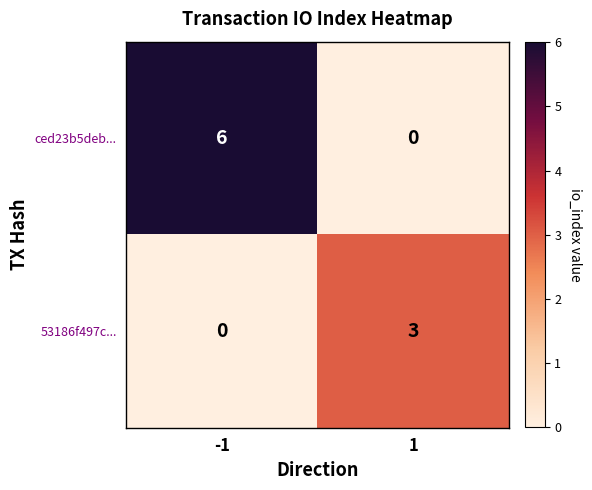

The 53186f497c... series shows 4 at 1. True or false?

False